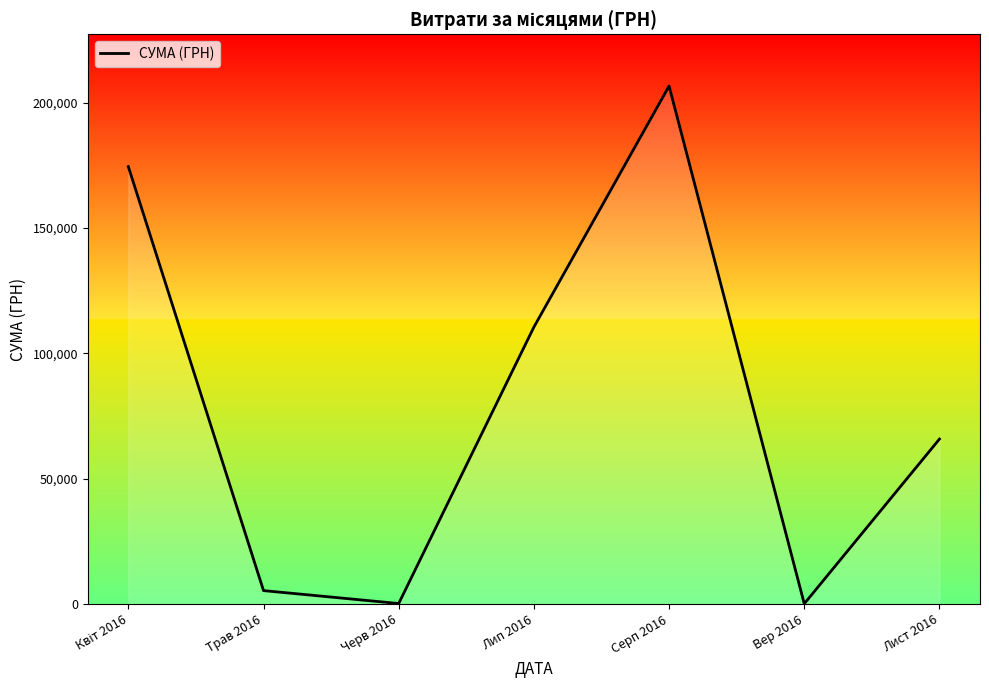

At which category does the data reach its first local peak?

Серп 2016